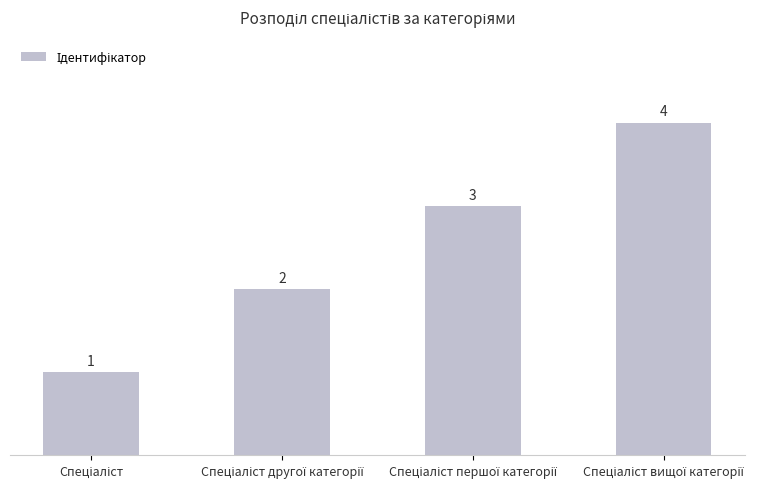

What is the value of the 2nd bar from the left?

2